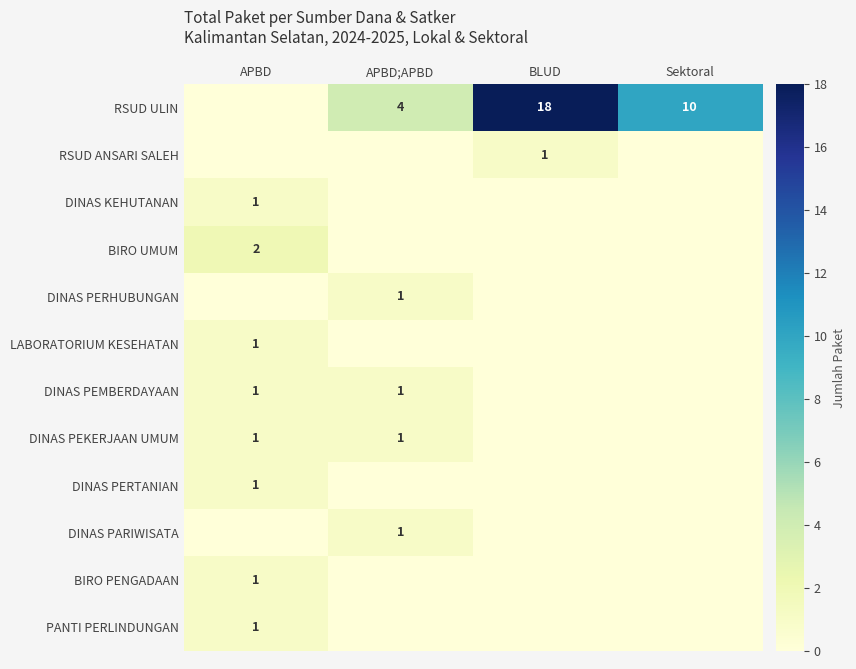

Is the value of RSUD ULIN at Sektoral greater than the value of RSUD ANSARI SALEH at BLUD?

Yes